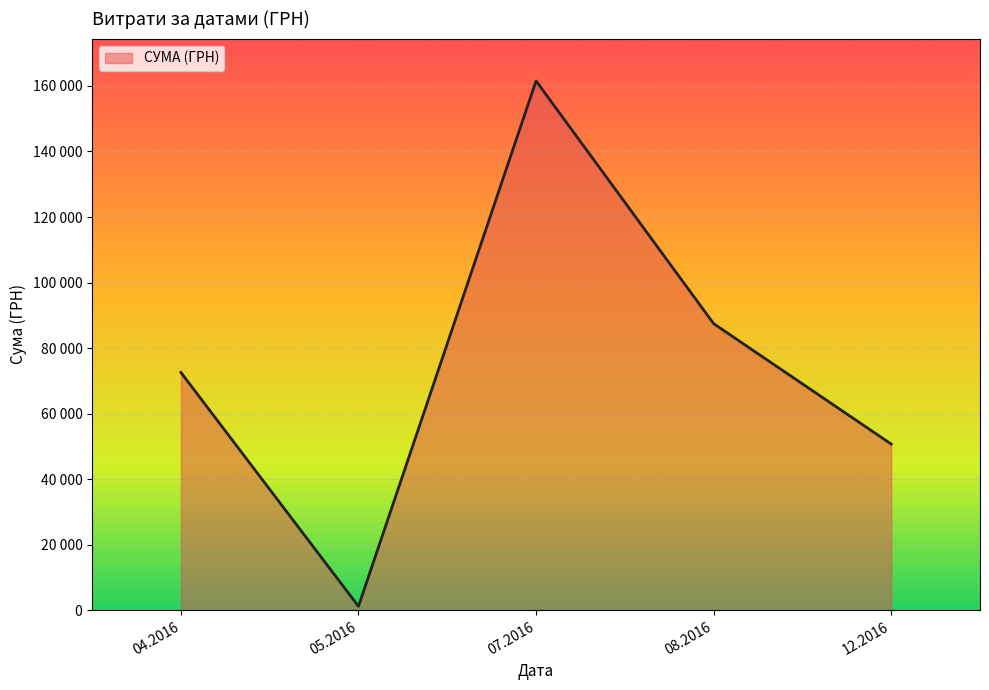

Is this an area chart (filled region under the line)?

Yes